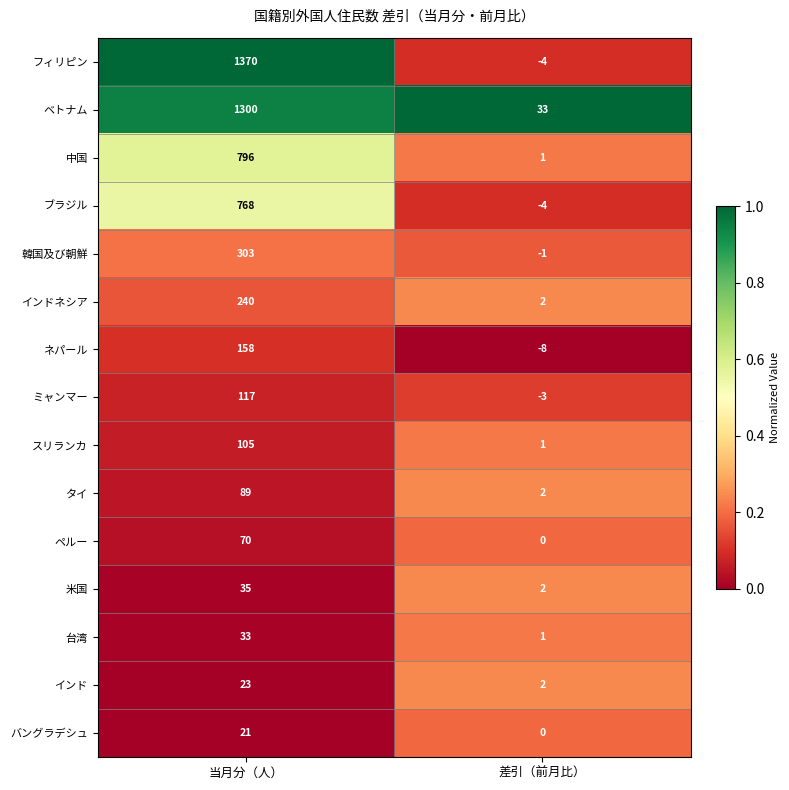

What is the total value across all series at 差引（前月比）?

24